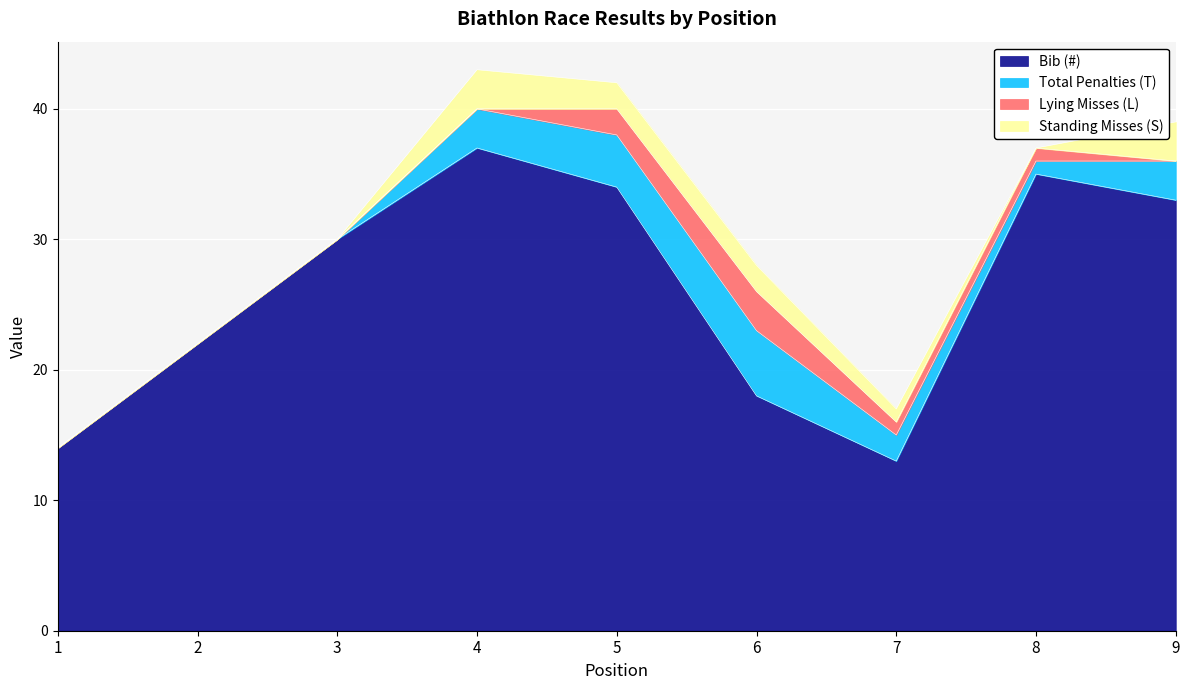

How many positive values does the Standing Misses (S) series have?

5